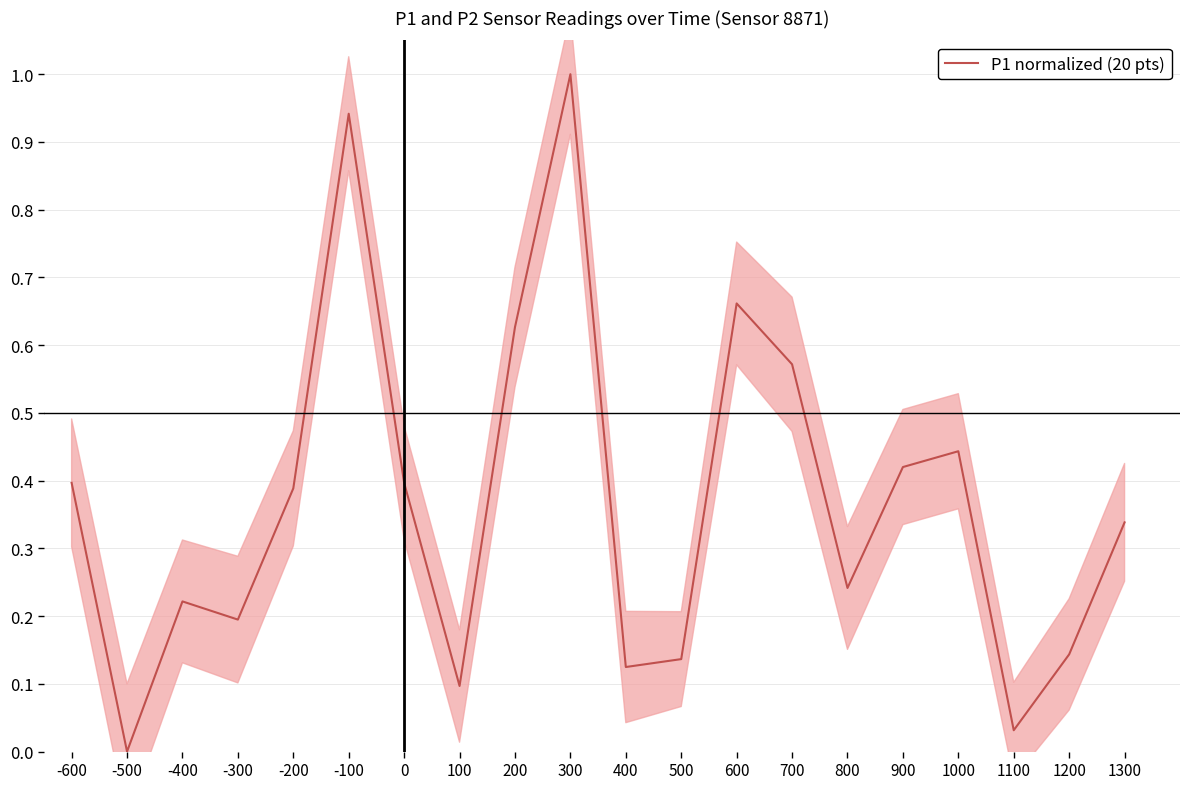

What is the maximum value shown in the chart?

1.0